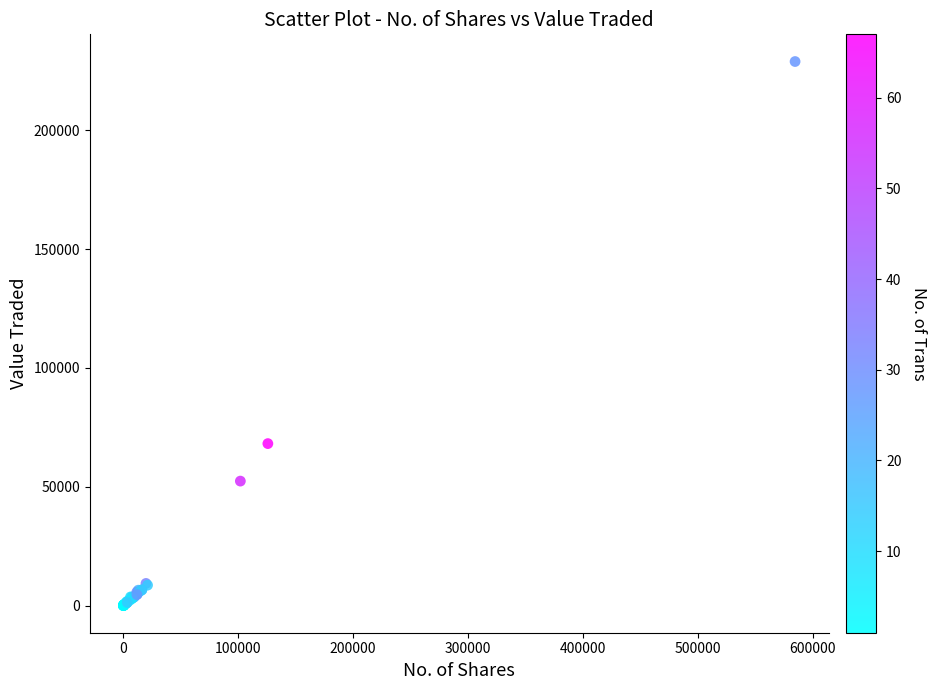

What Y value in the scatter plot is closest to 114480?

68163